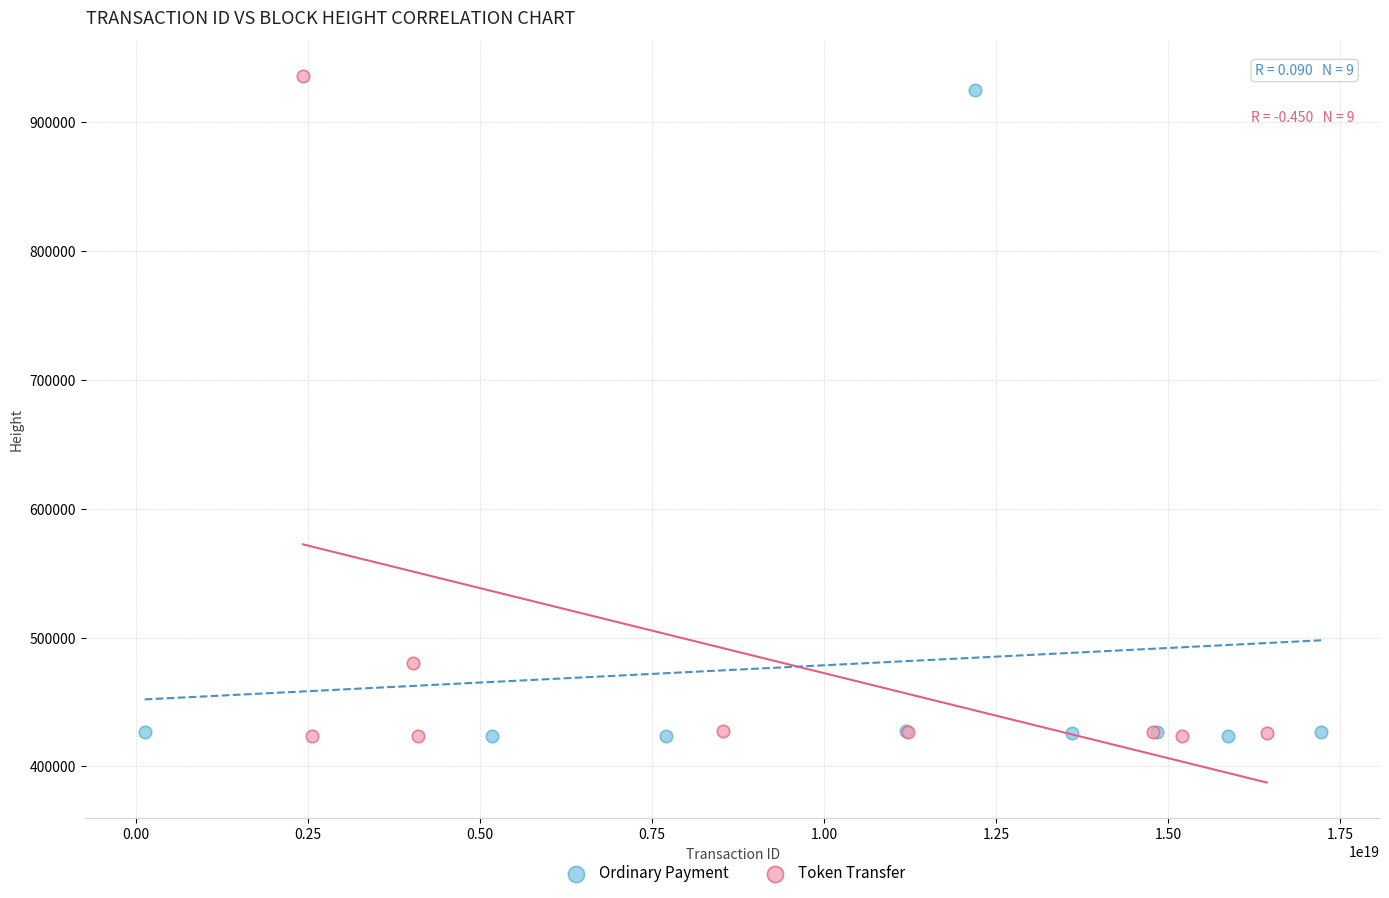

Which series has the widest spread of Y values?

Token Transfer